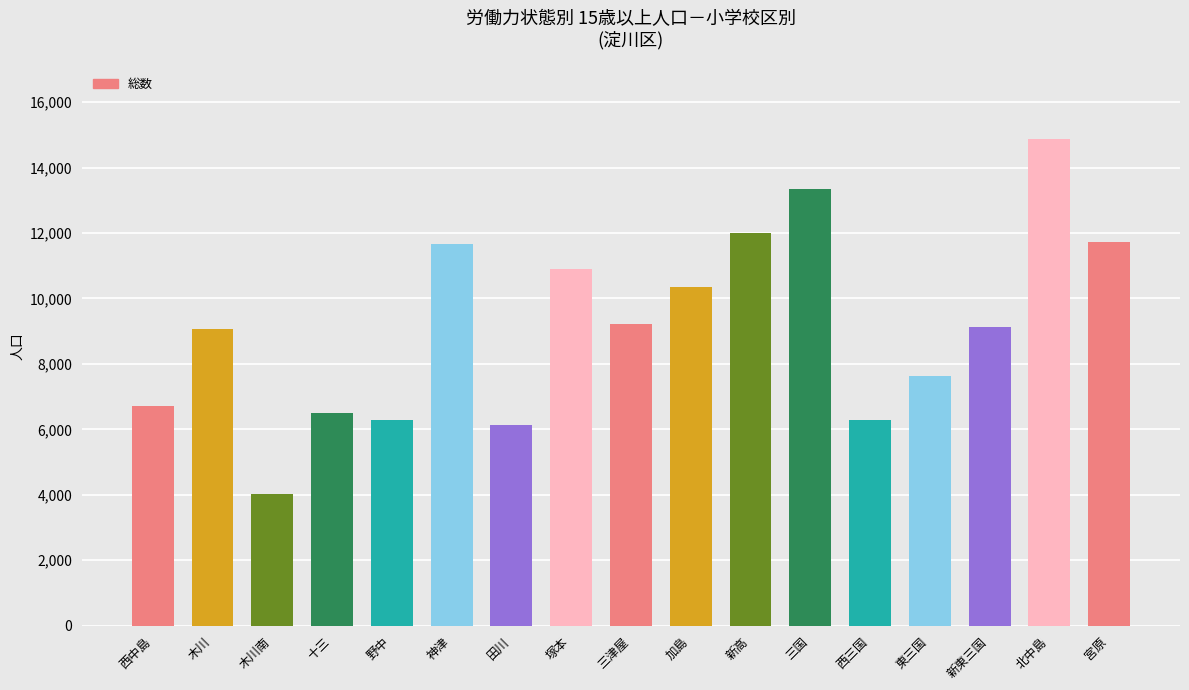

At which label does the data first exceed 9139?

神津